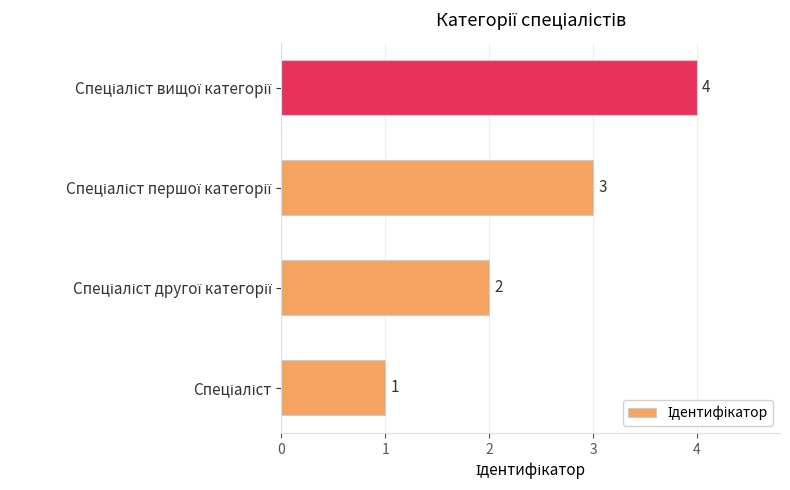

How many distinct data groups are displayed?

1